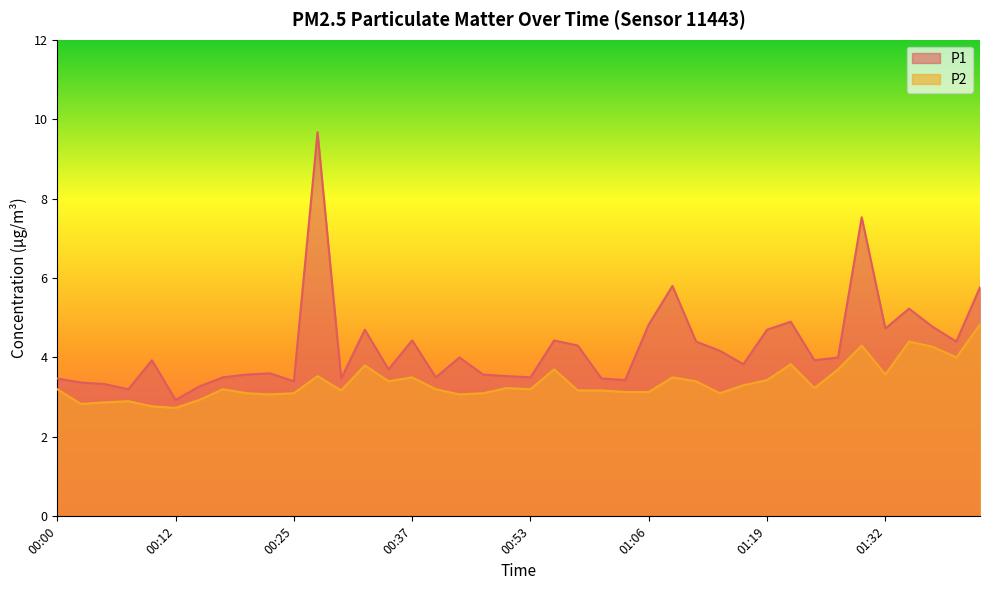

Where does the P1 series first go above 3?

00:00